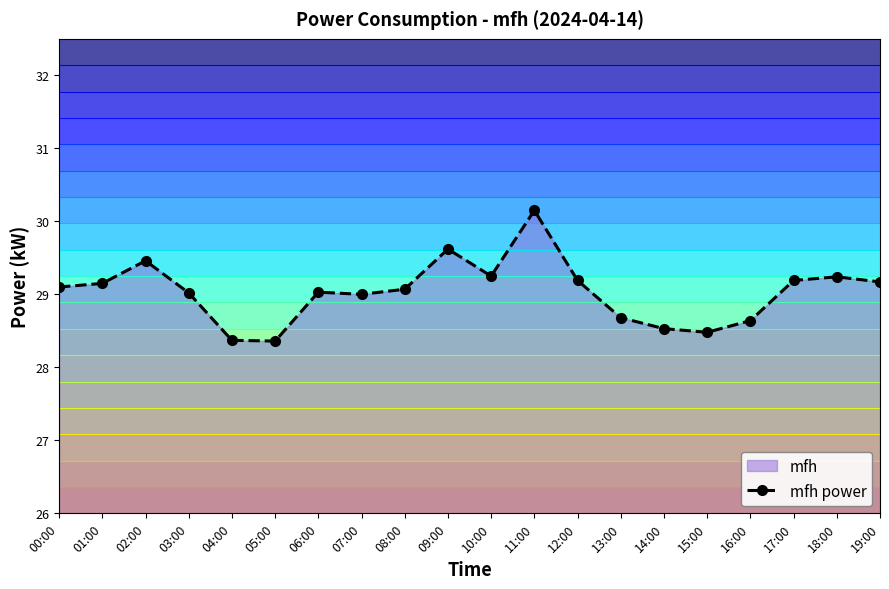

Rank the categories by value from highest to lowest.

11:00, 09:00, 02:00, 10:00, 18:00, 12:00, 17:00, 19:00, 01:00, 00:00, 08:00, 06:00, 03:00, 07:00, 13:00, 16:00, 14:00, 15:00, 04:00, 05:00